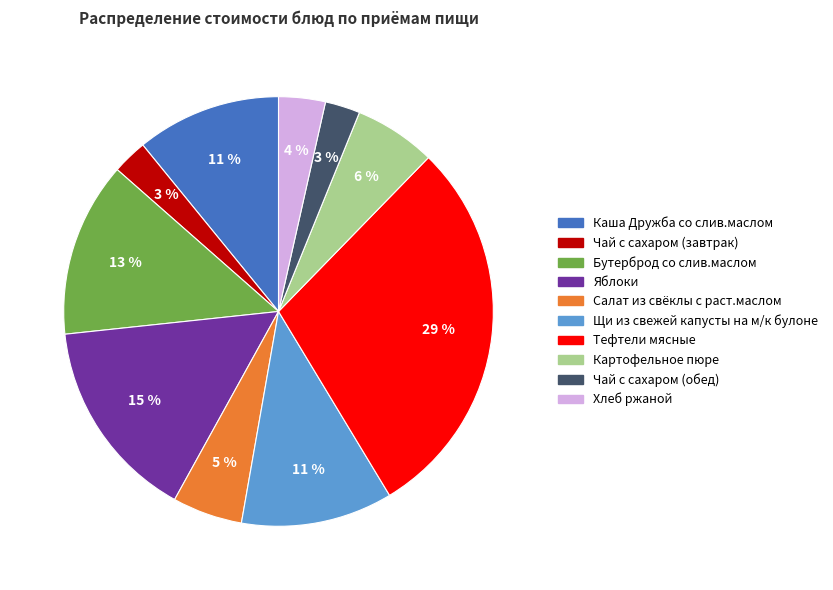

The Каша Дружба со слив.маслом slice represents 1% of the pie. True or false?

False